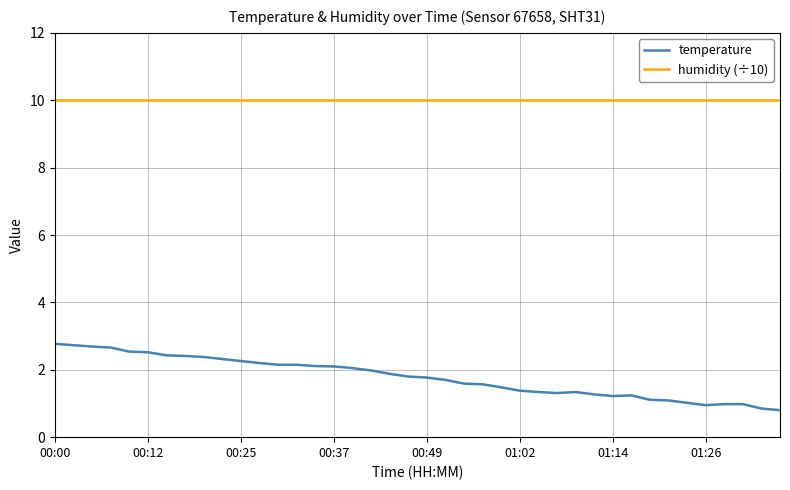

True or false: temperature and humidity (÷10) intersect in this chart.

False